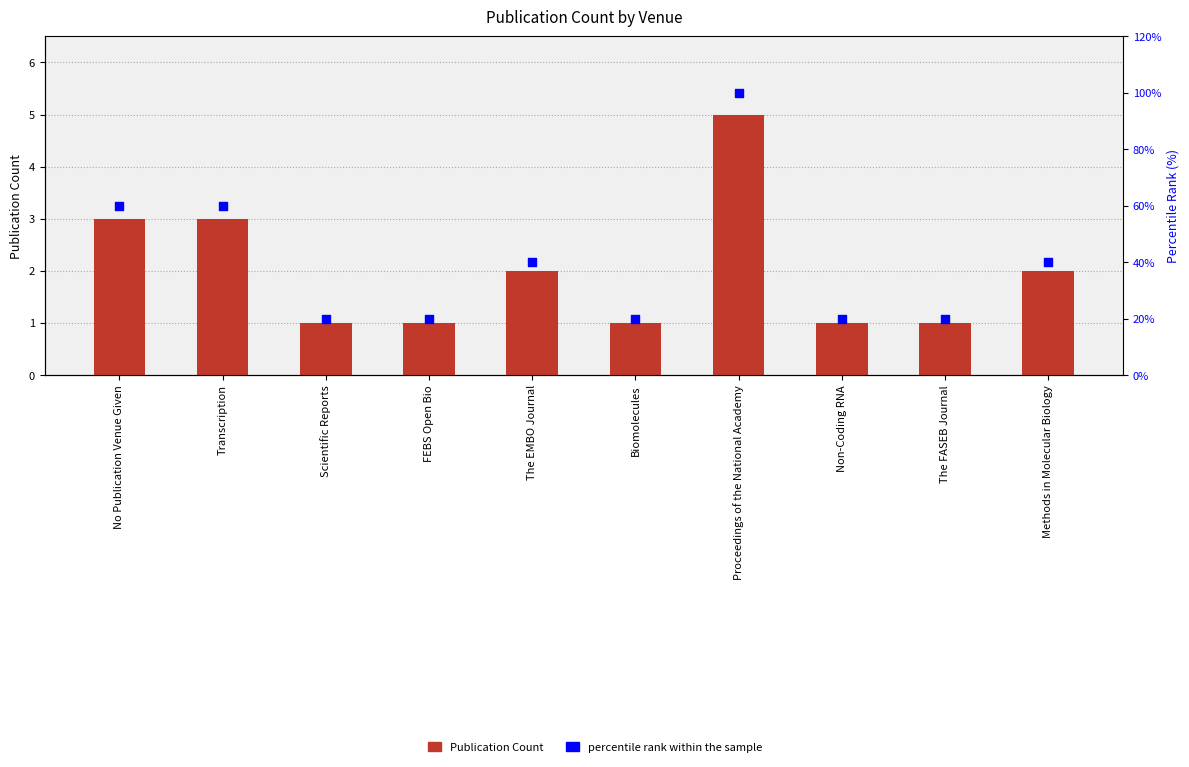

Which series contains the highest Y value?

percentile rank within the sample